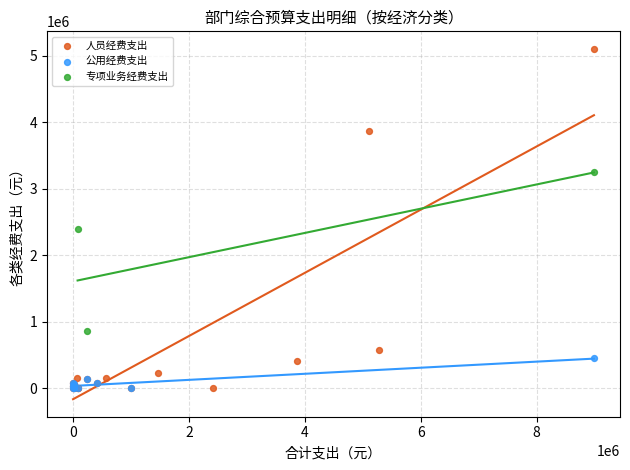

Which series contains the highest Y value?

人员经费支出